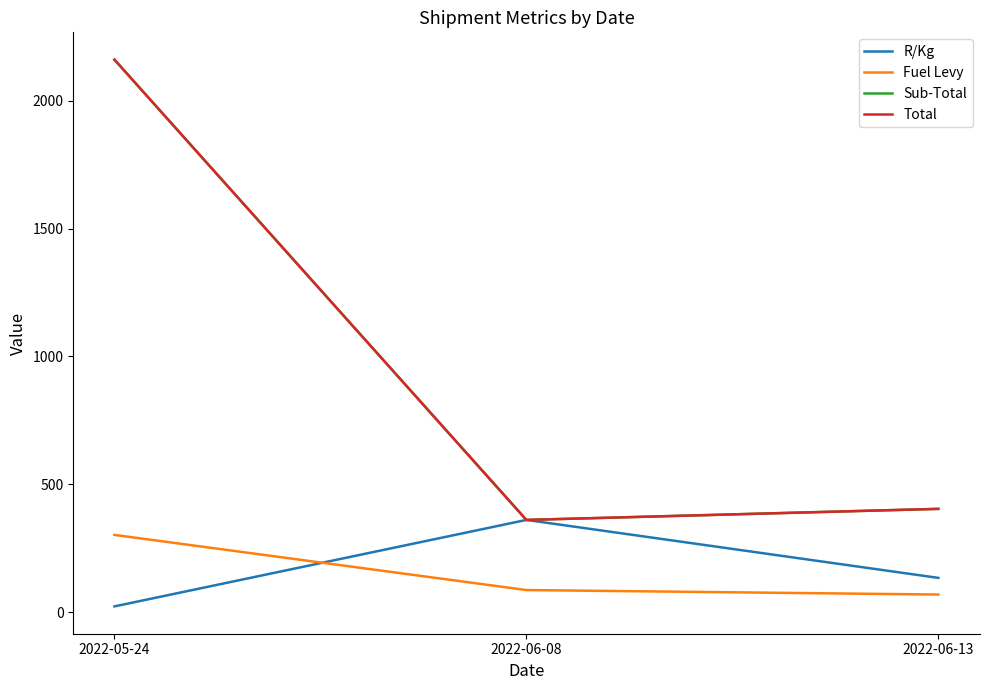

Does the chart display data point markers on the line(s)?

No